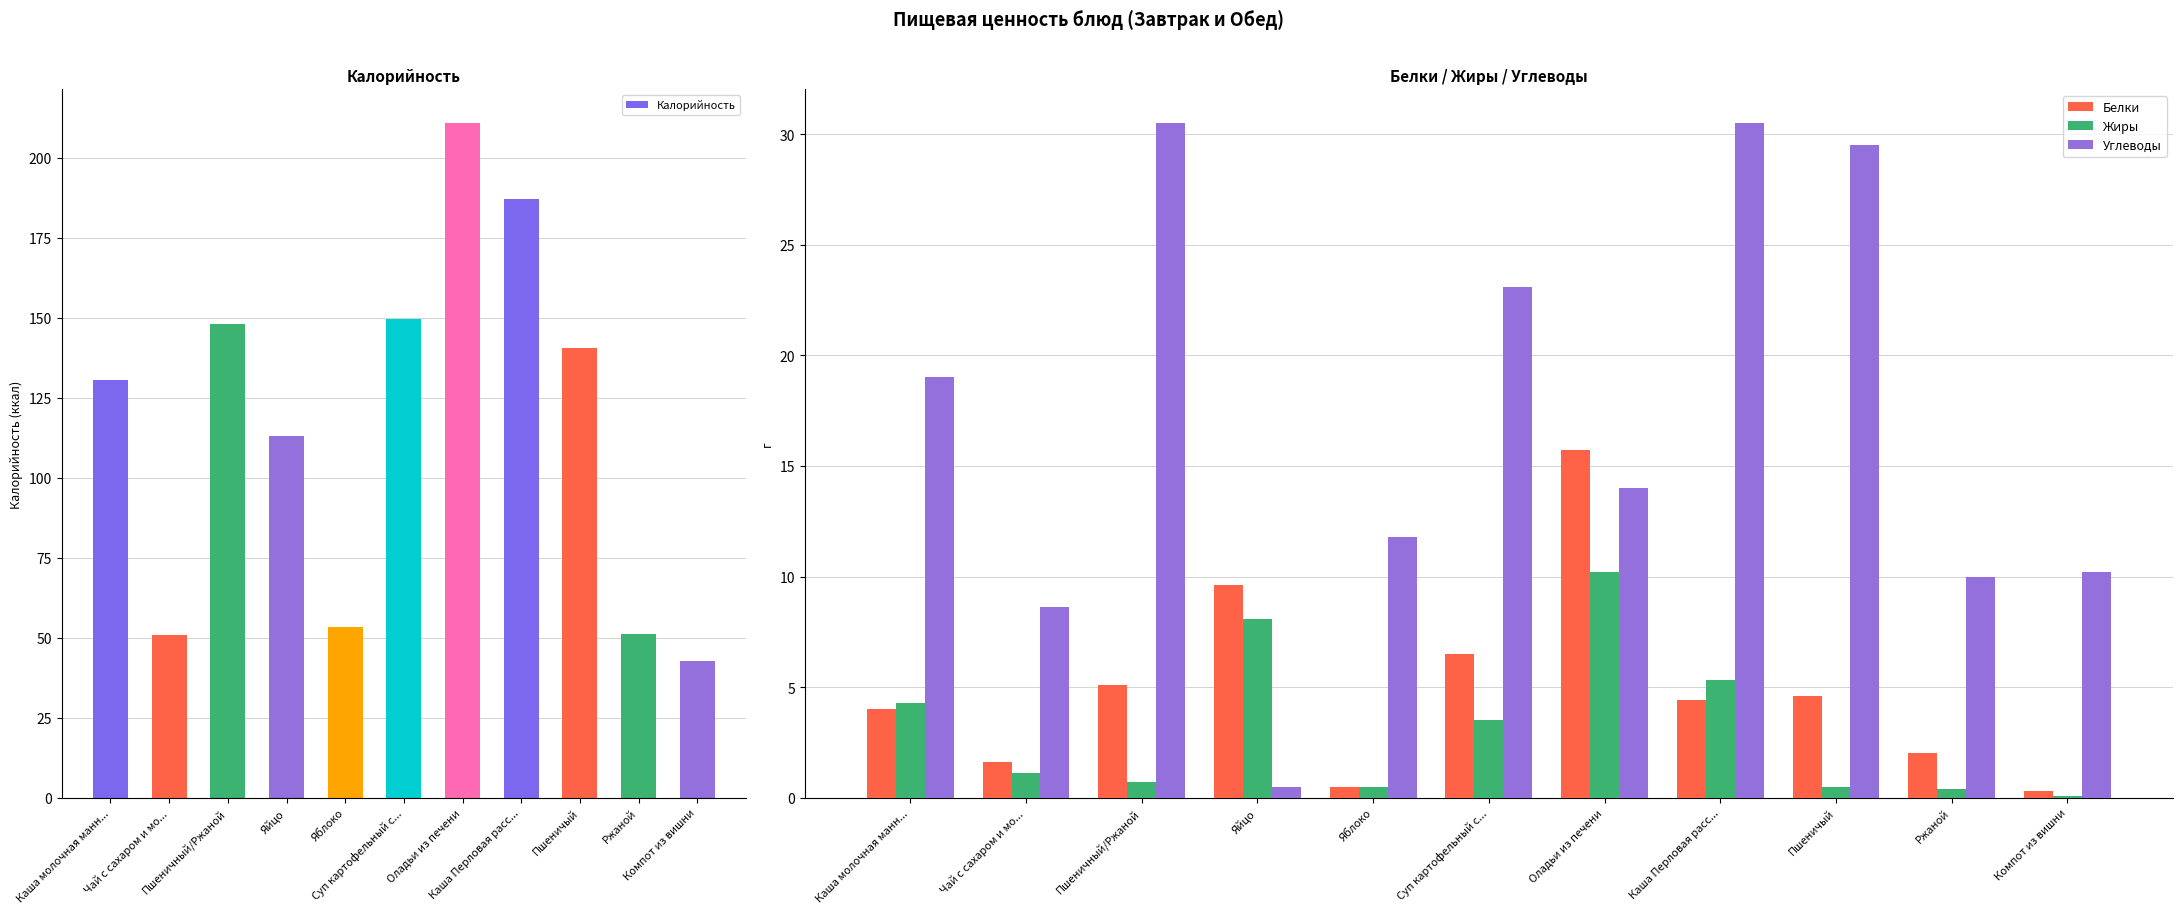

Where is Углеводы nearest to the value 15?

Оладьи из печени